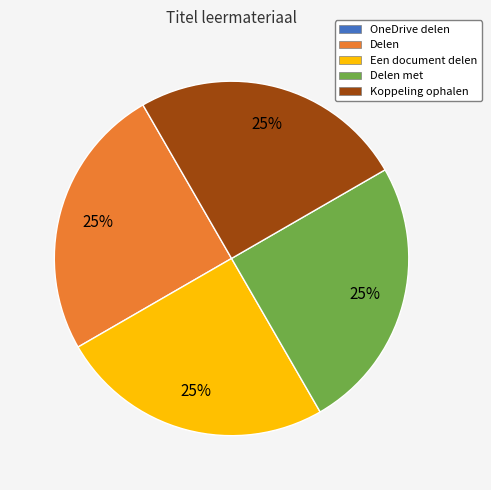

Is there a majority slice in this chart?

No